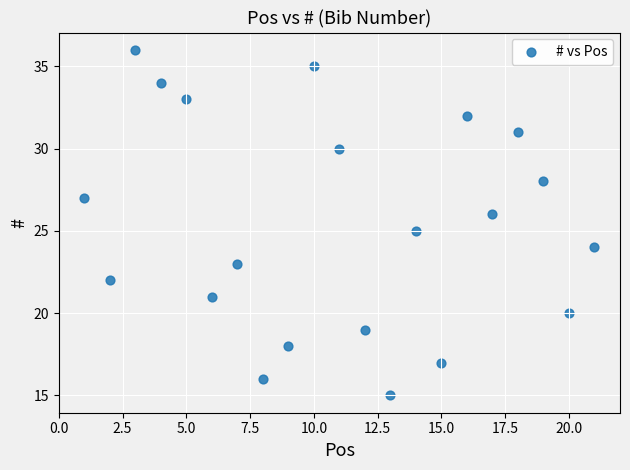

What is the range of X values (max minus min)?

20